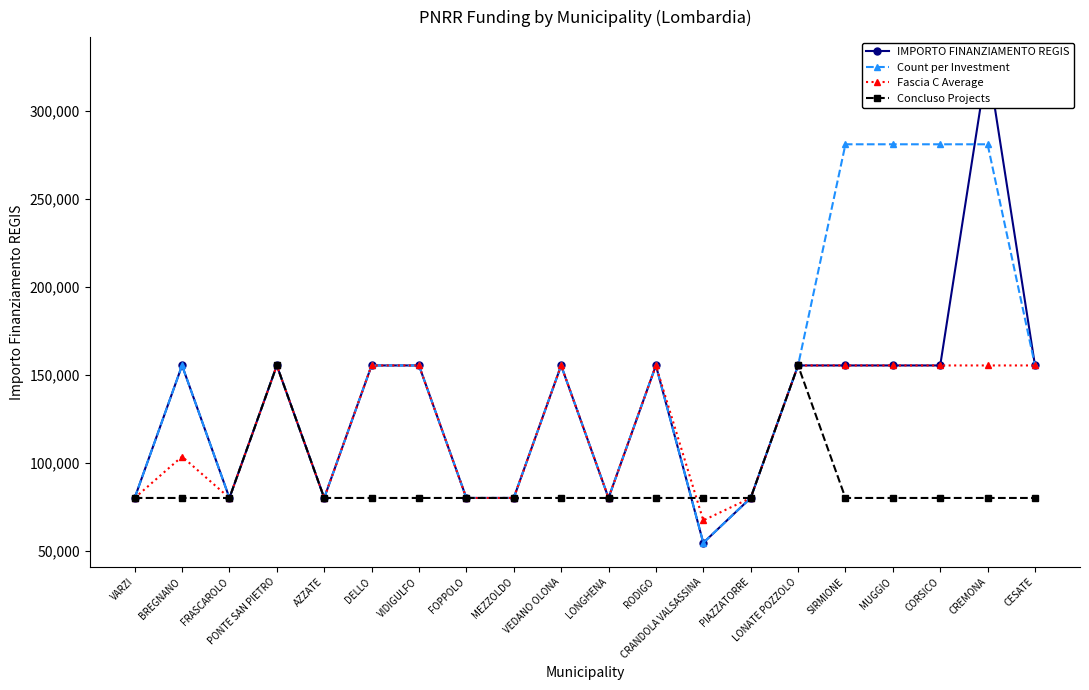

How many lines are shown in the chart?

4